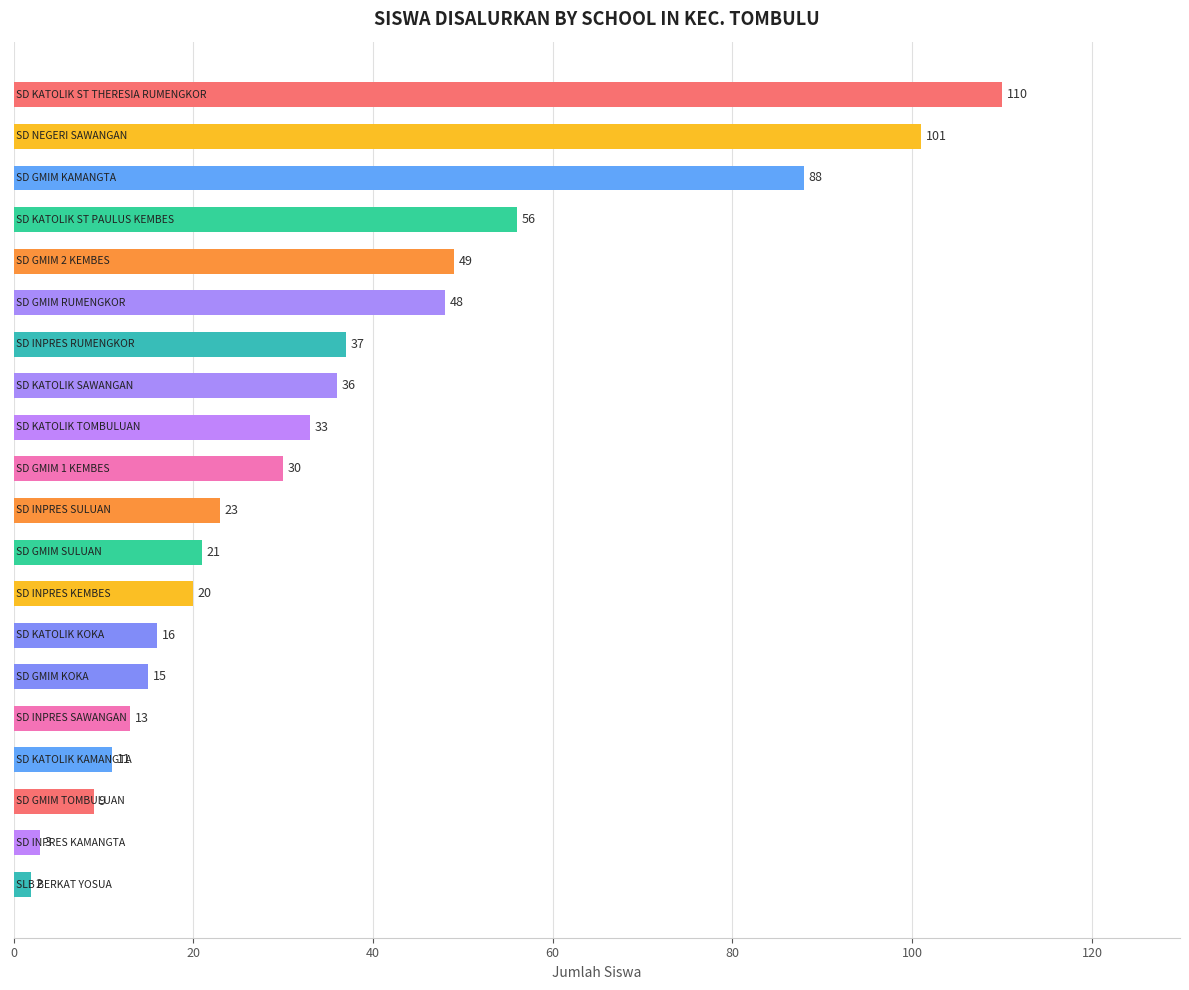

What is the sum of all values?

721